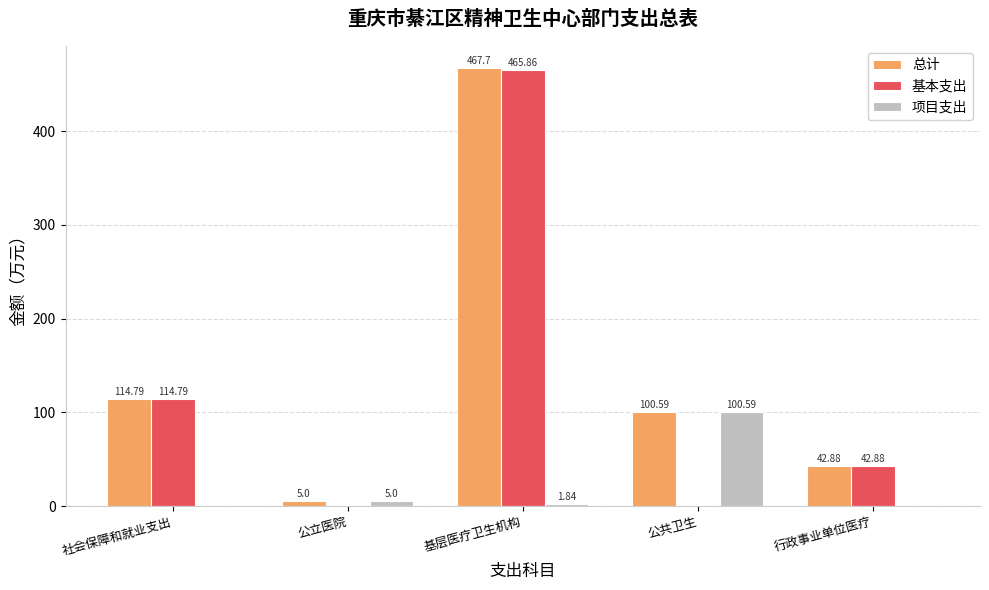

How many values in the 总计 series exceed 100?

3